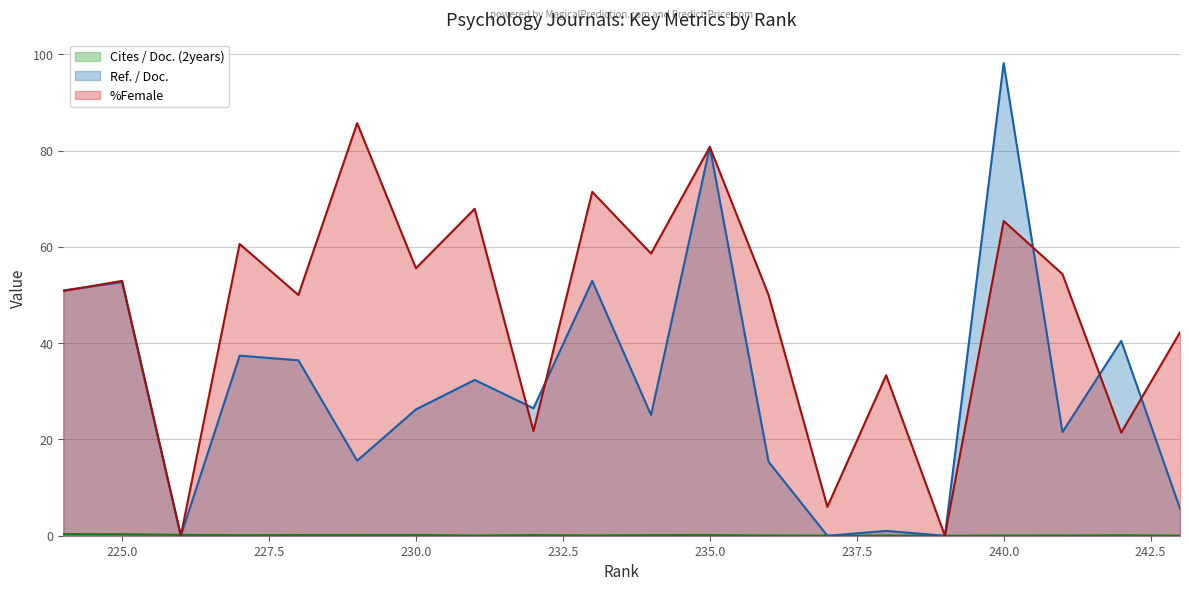

Rank the categories by Ref. / Doc. value from lowest to highest.

239, 237, 226, 238, 243, 236, 229, 241, 234, 230, 232, 231, 228, 227, 242, 224, 225, 233, 235, 240